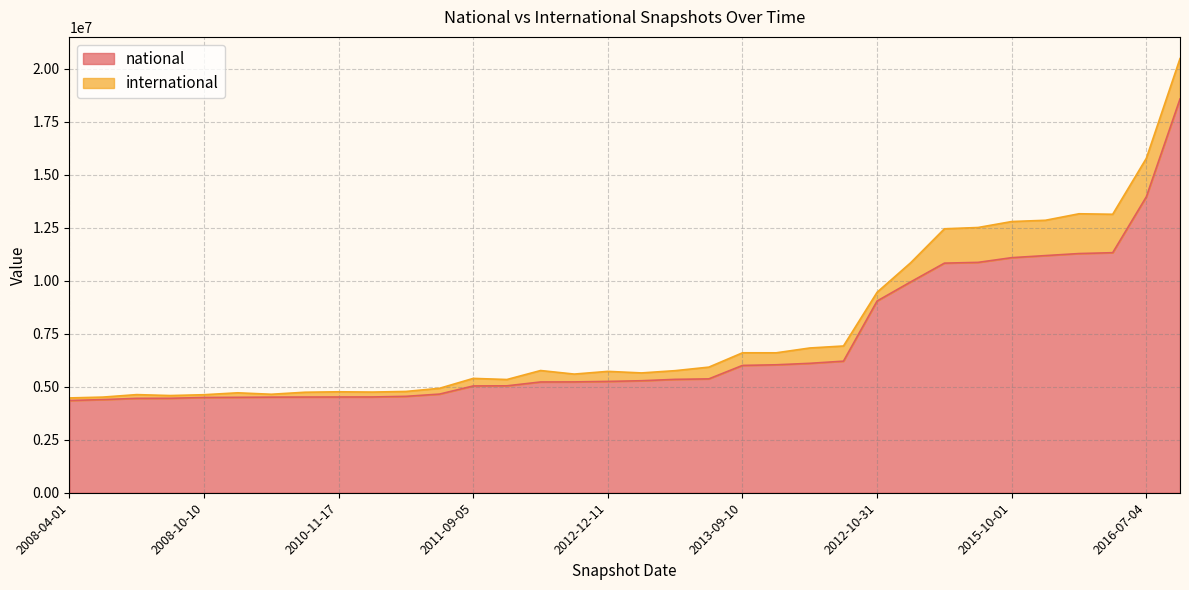

At which category does the chart reach its peak across all series?

2016-10-07